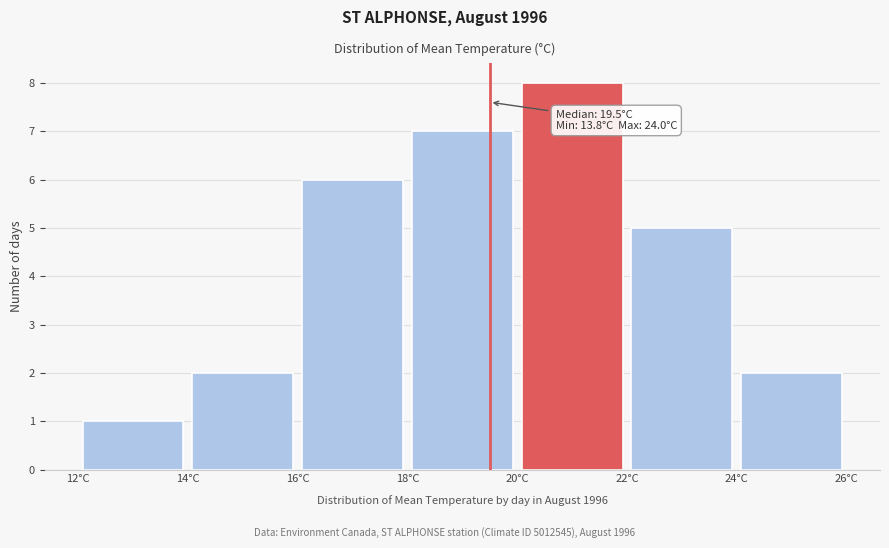

Over which range of the x-axis is the bar tallest?

20 to 22